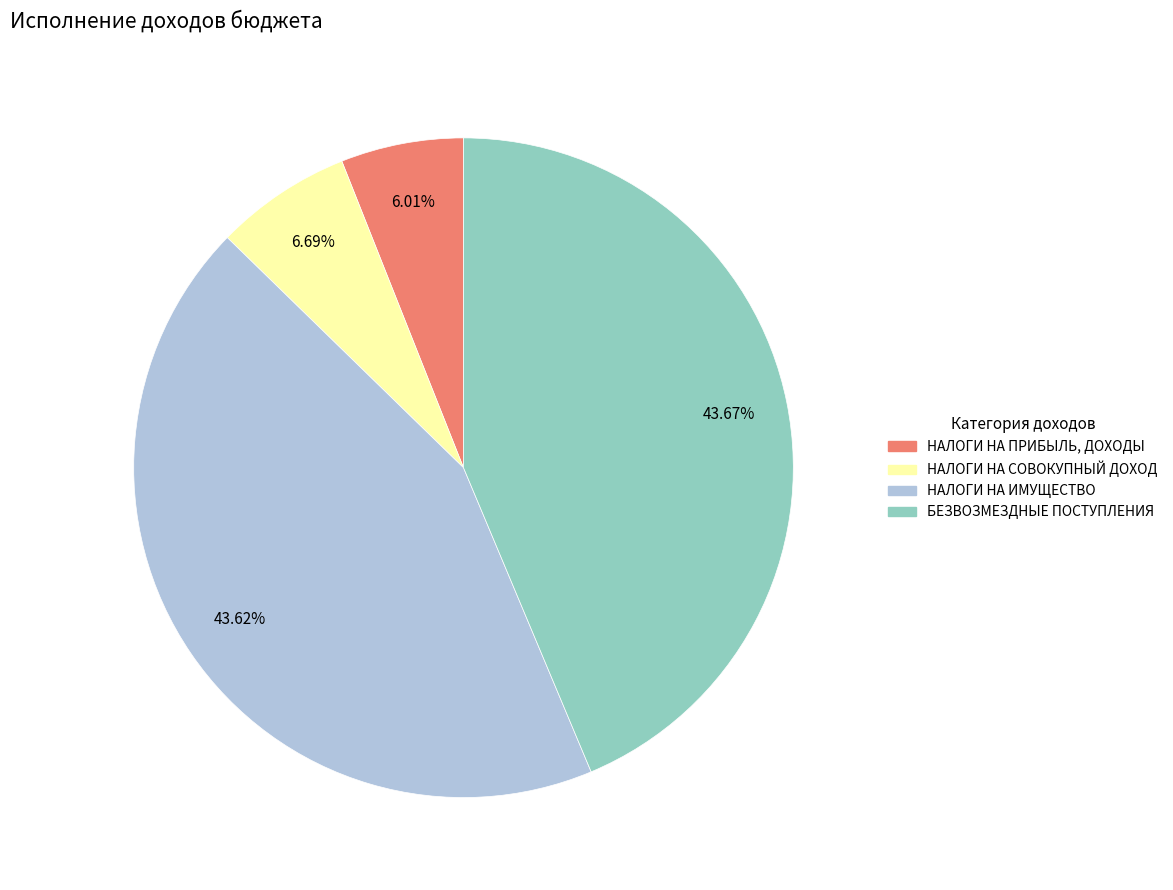

Is there any slice that represents more than half of the pie?

No